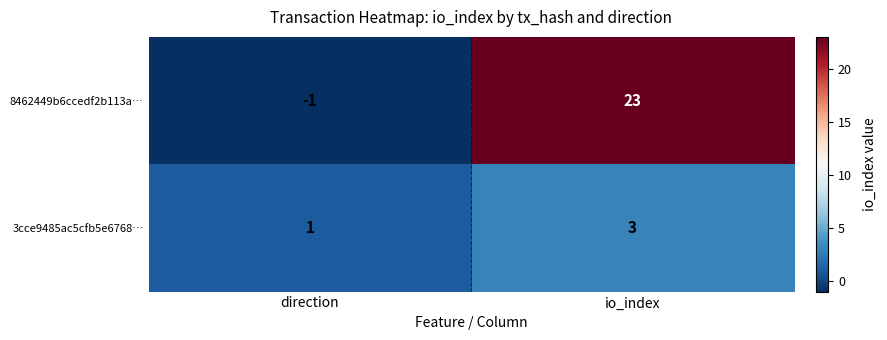

The value of 3cce9485ac5cfb5e6768… at direction is 0. True or false?

False